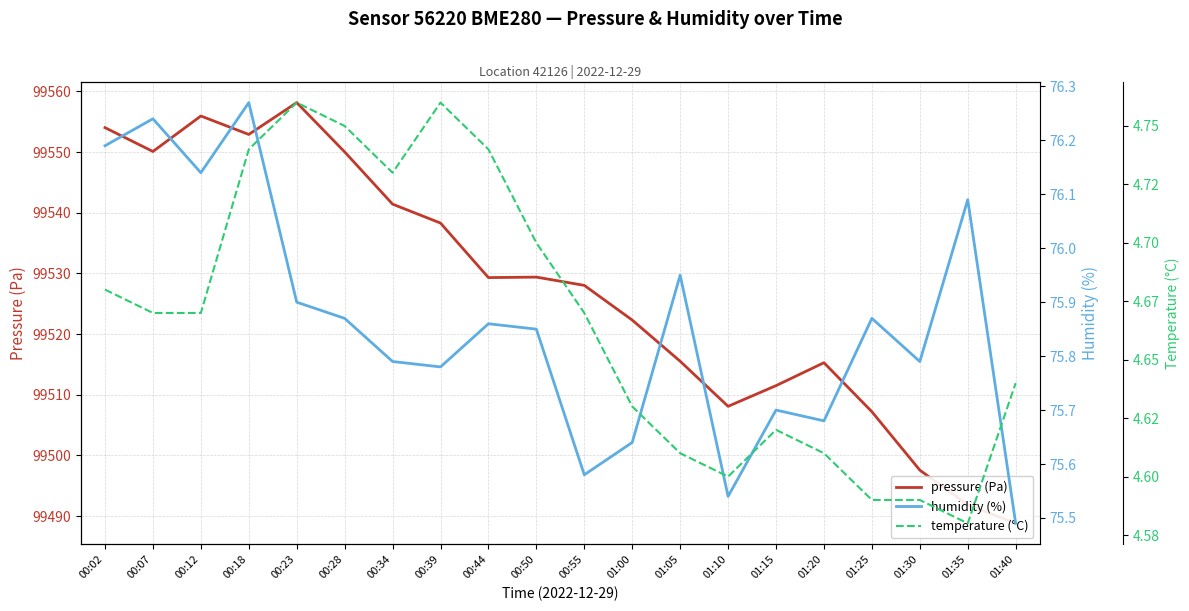

What is the maximum value shown in the chart?

99558.1